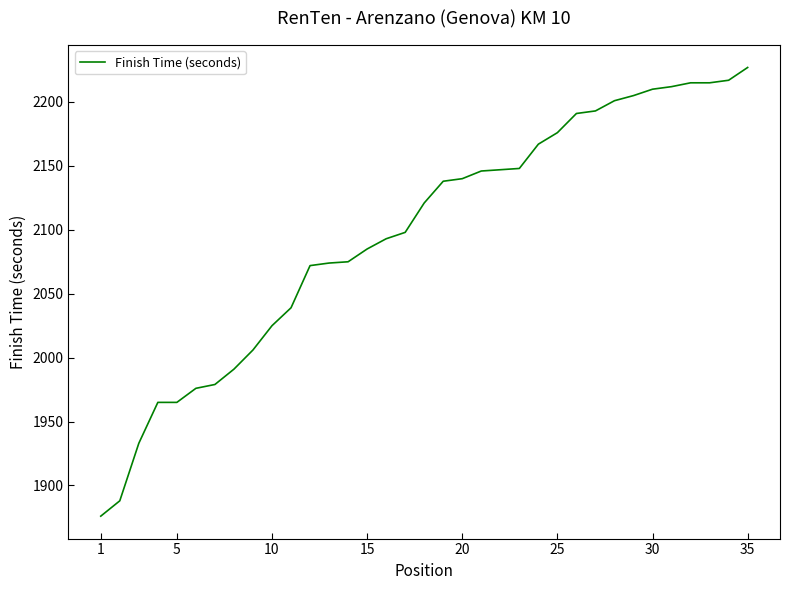

What is the minimum value shown in the chart?

1876